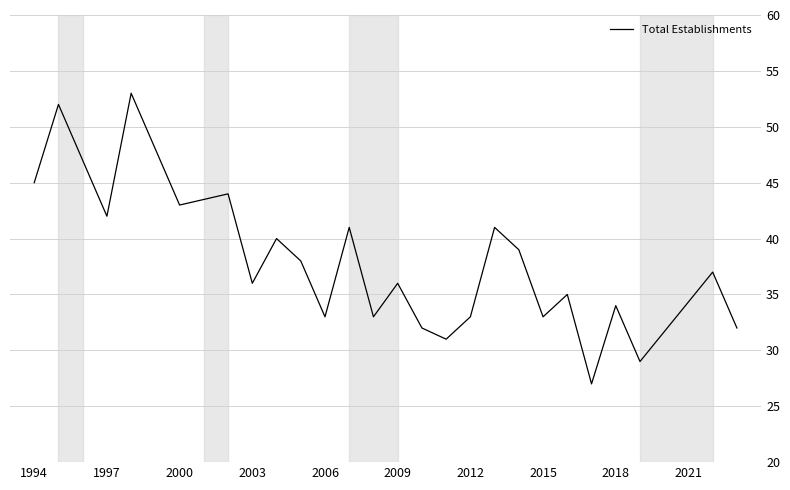

How many interior local valleys (lower than both neighbors) does the data have?

9